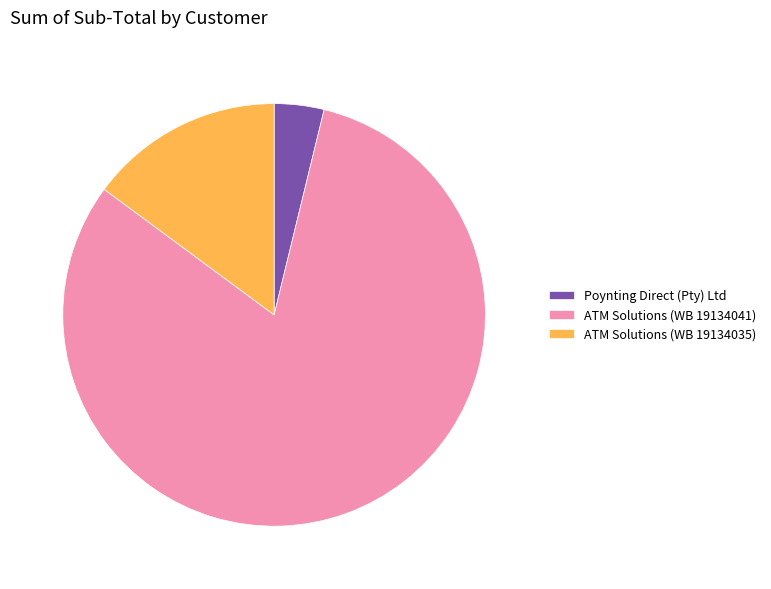

Which has a higher value, ATM Solutions (WB 19134035) or ATM Solutions (WB 19134041)?

ATM Solutions (WB 19134041)